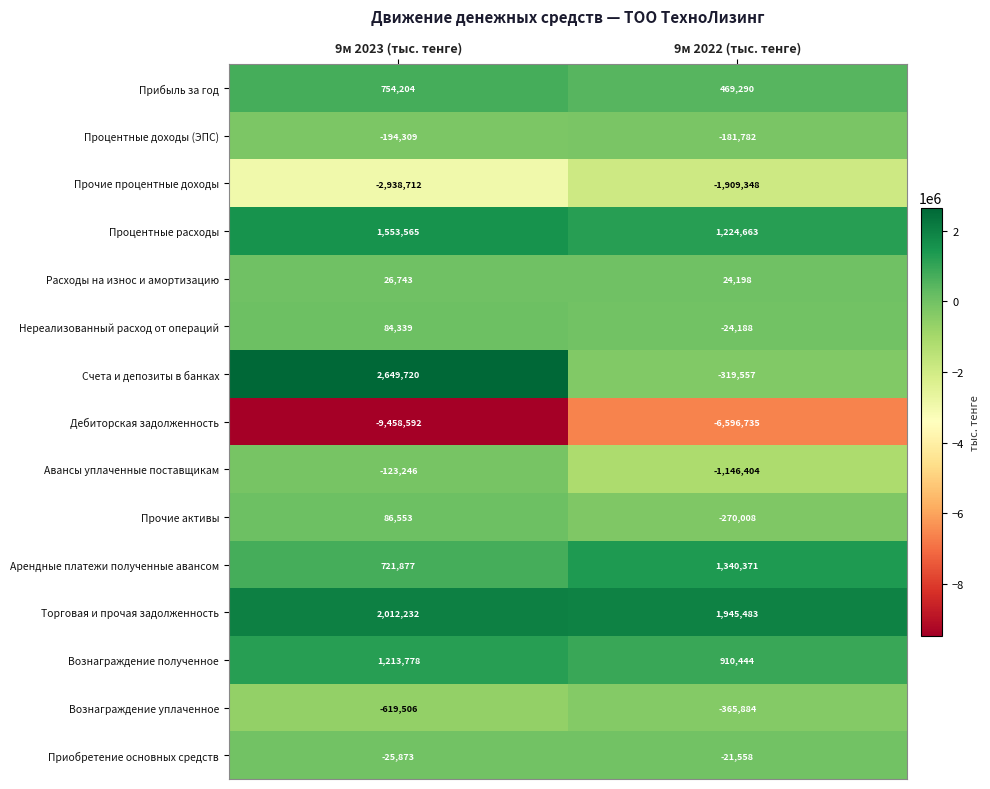

True or false: Арендные платежи полученные авансом has a value of 190031 at 9м 2023 (тыс. тенге).

False